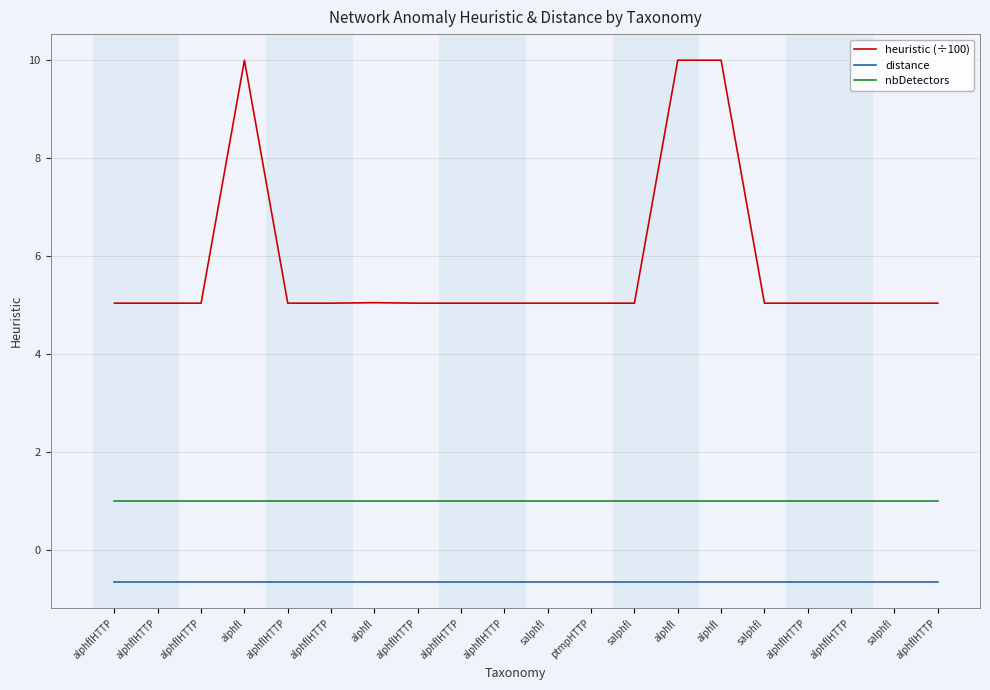

Does the chart display data point markers on the line(s)?

No